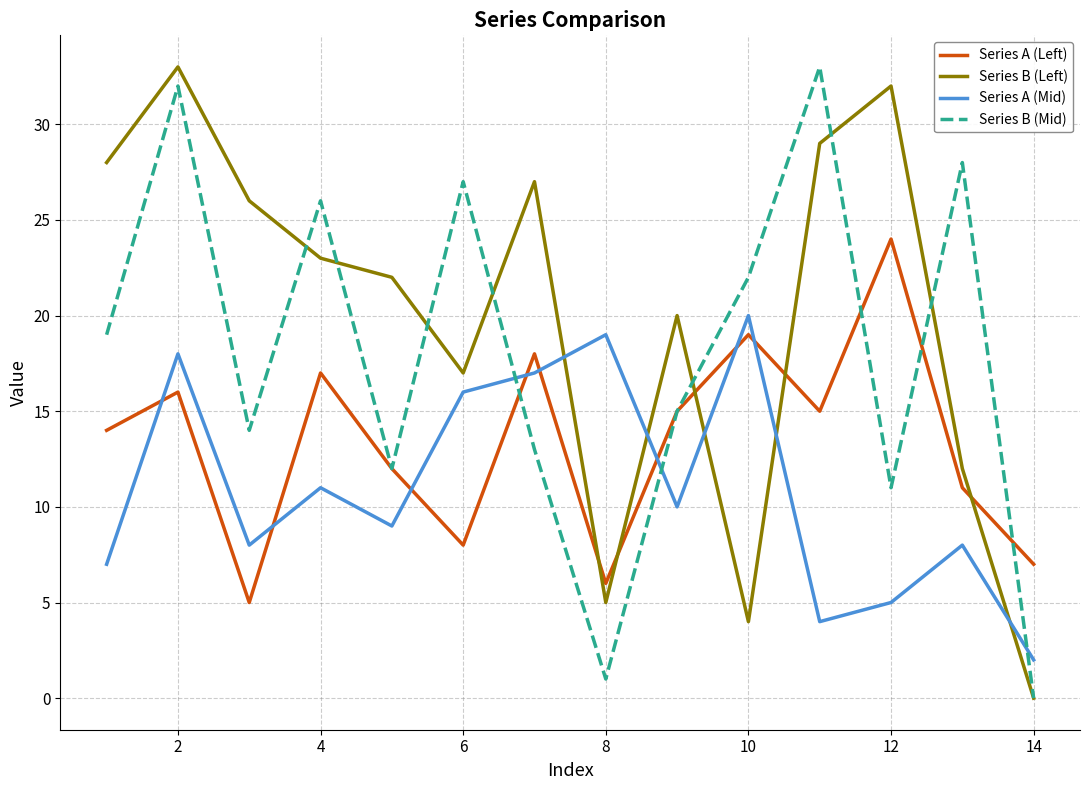

What is the greatest value displayed?

33